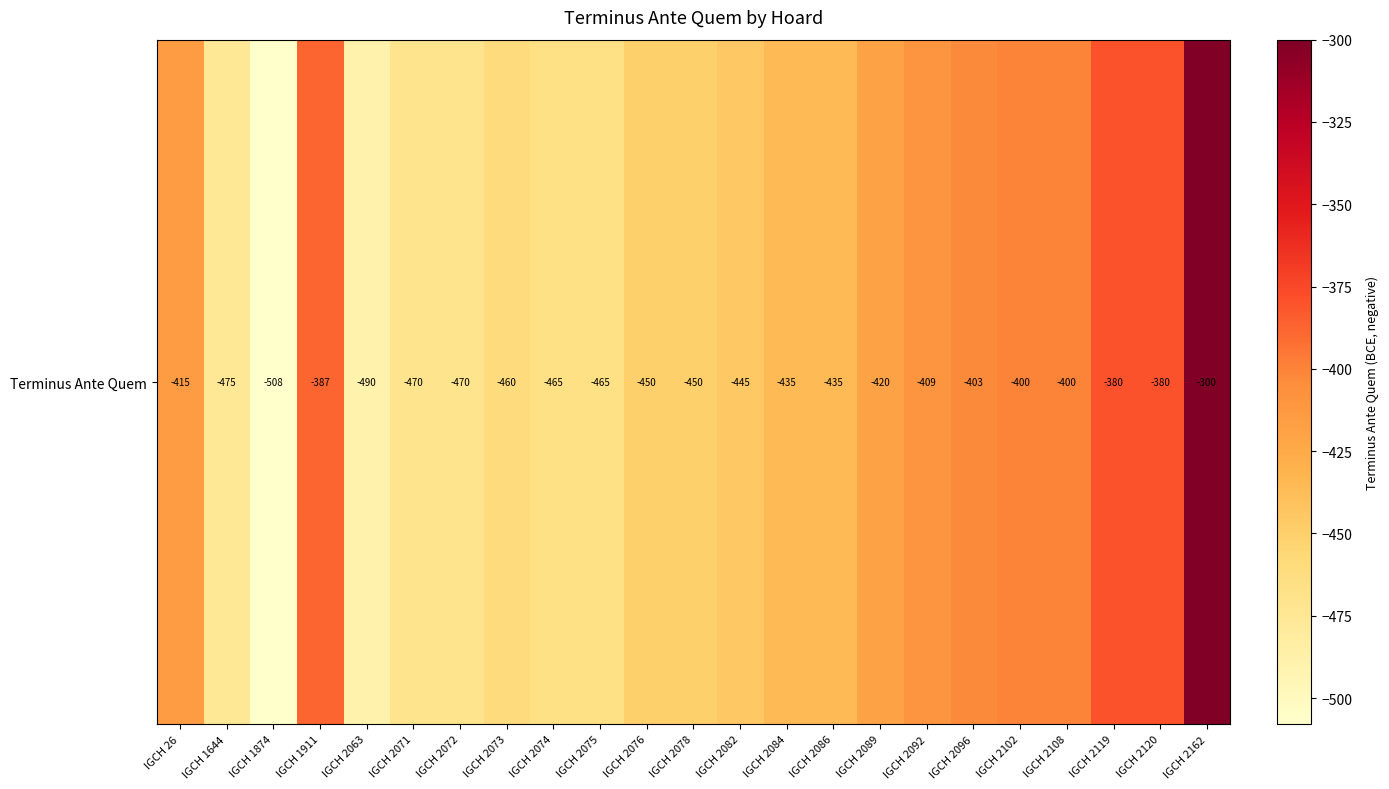

What is the sum of all values?

-9912